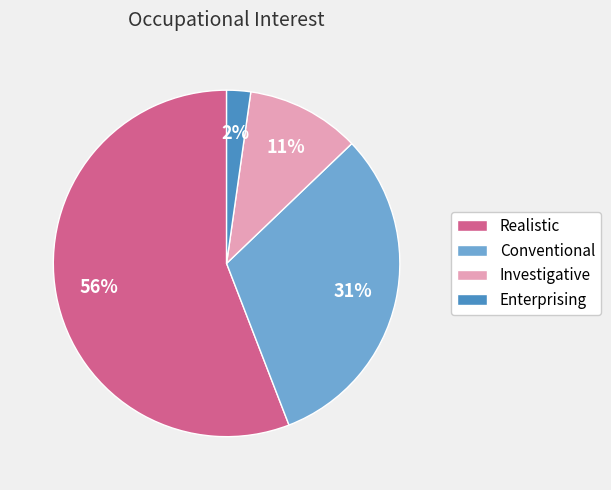

Which category has the smallest portion of the pie?

Enterprising